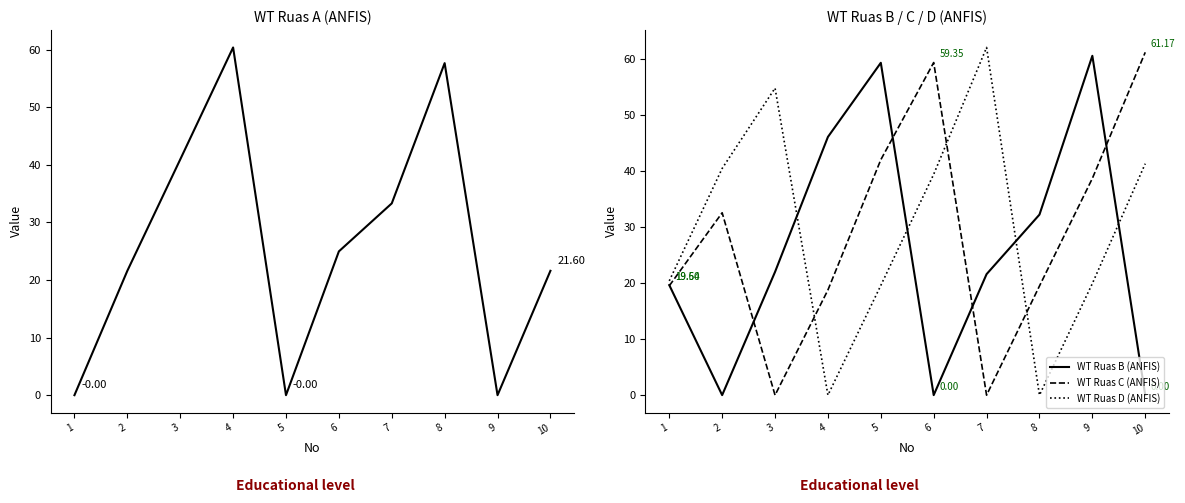

Which series has the largest total across all categories?

WT Ruas D (ANFIS)